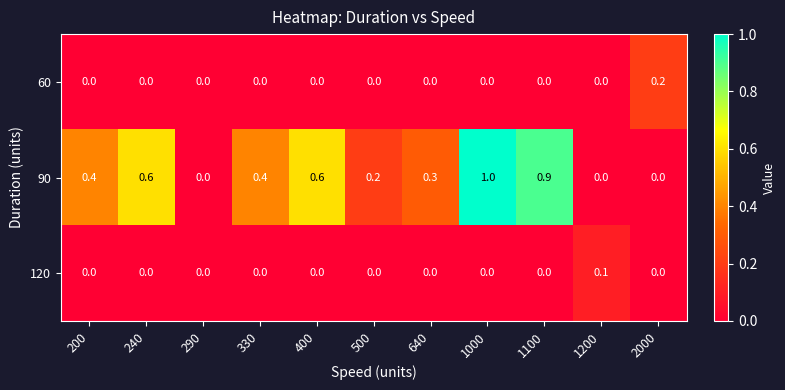

Which series has the largest total across all categories?

90